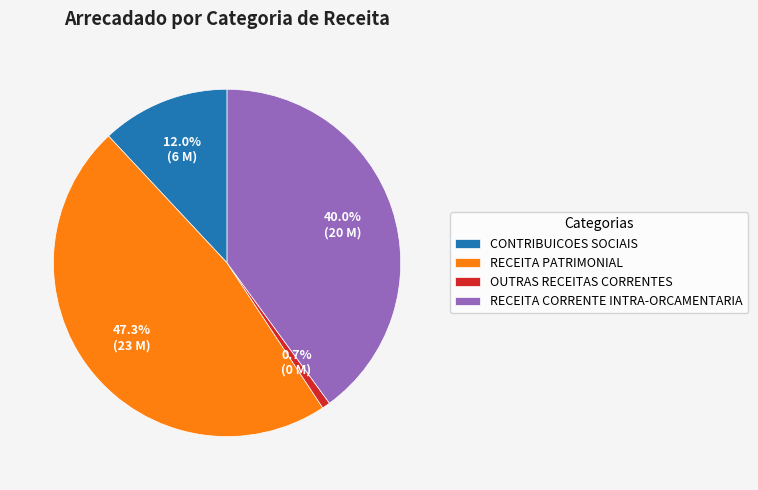

Is it true that CONTRIBUICOES SOCIAIS is 7% of the pie?

False